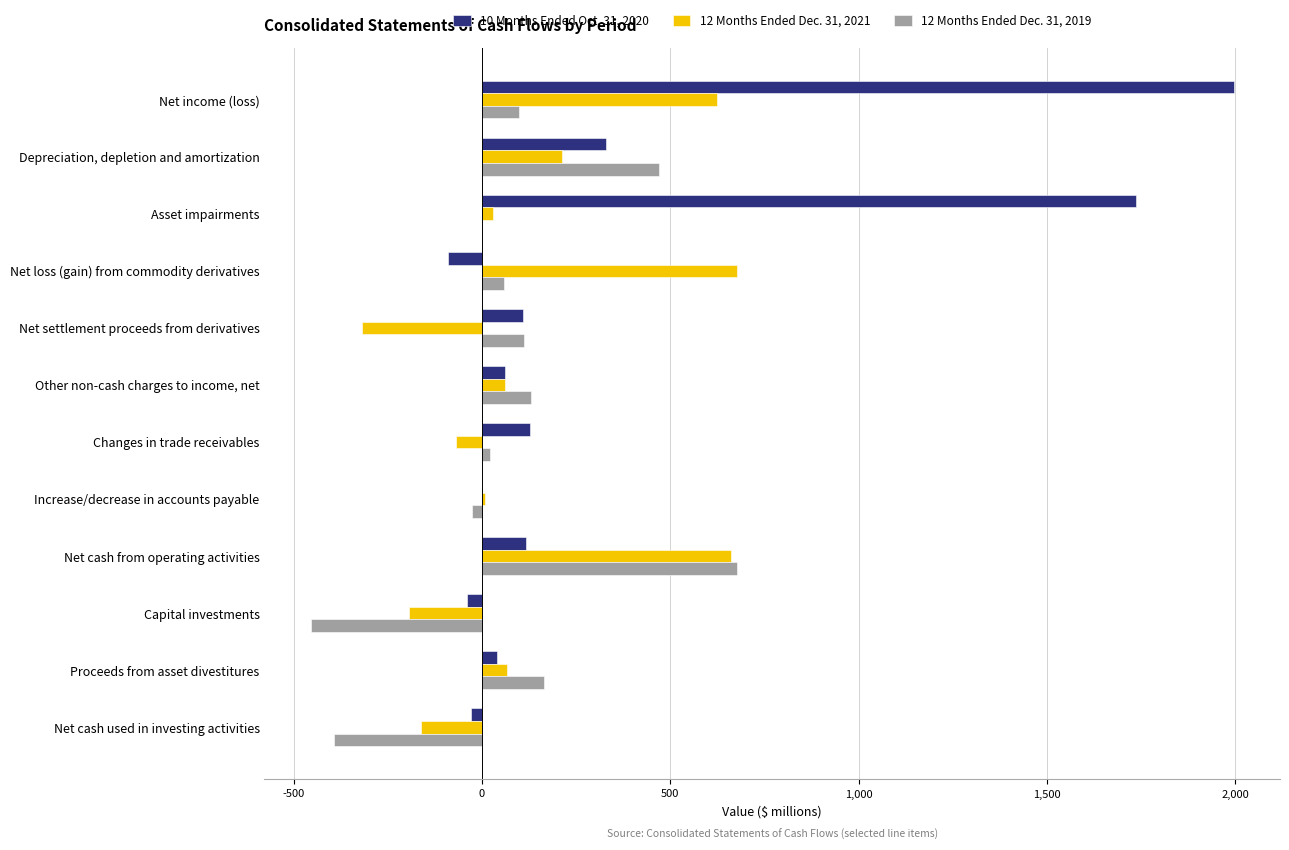

Which series has the largest range (max minus min)?

10 Months Ended Oct. 31, 2020